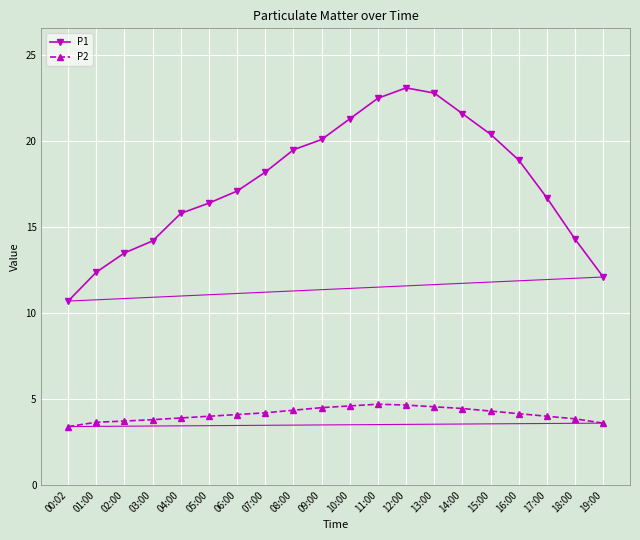

True or false: P1 and P2 cross at least once.

False